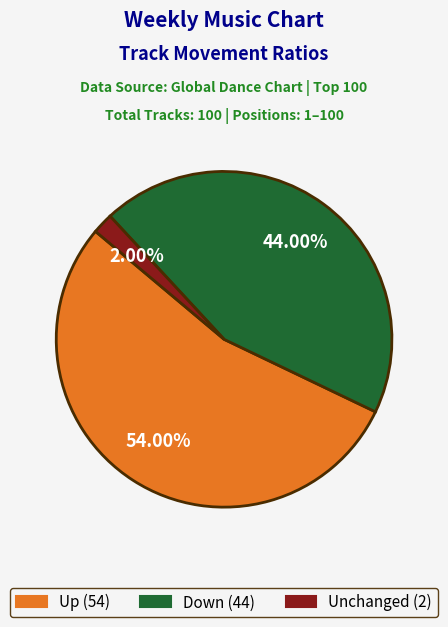

Does any single category account for the majority?

Yes